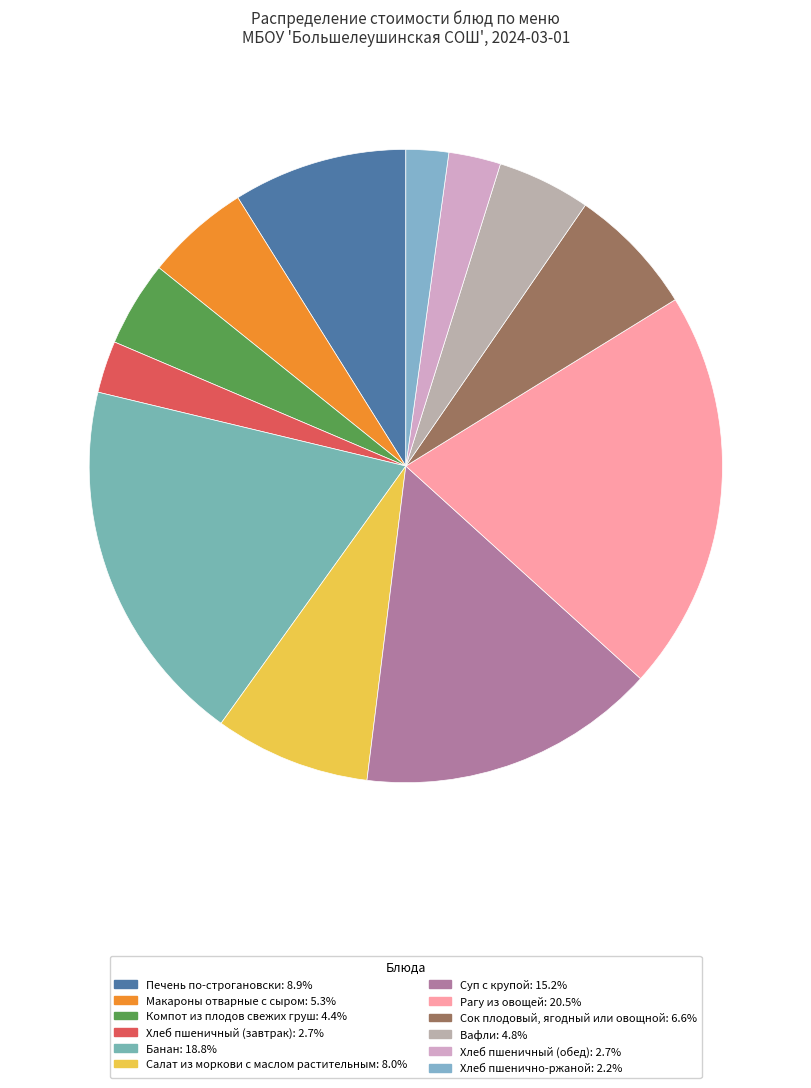

How many segments does this pie chart have?

12